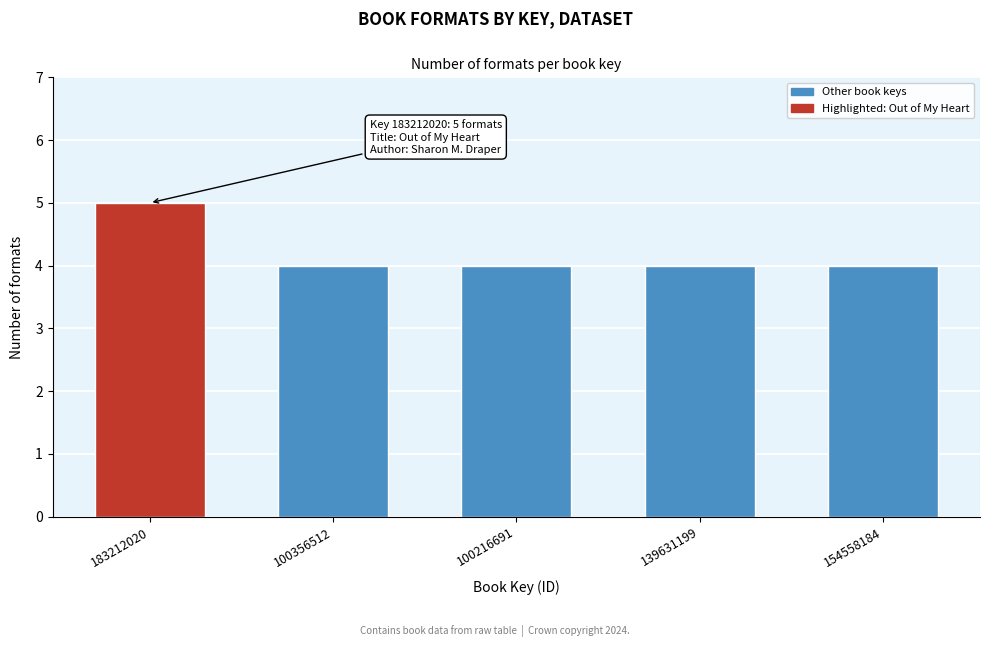

Reading left to right, what are all the values shown in this chart?

183212020=5	100356512=4	100216691=4	139631199=4	154558184=4